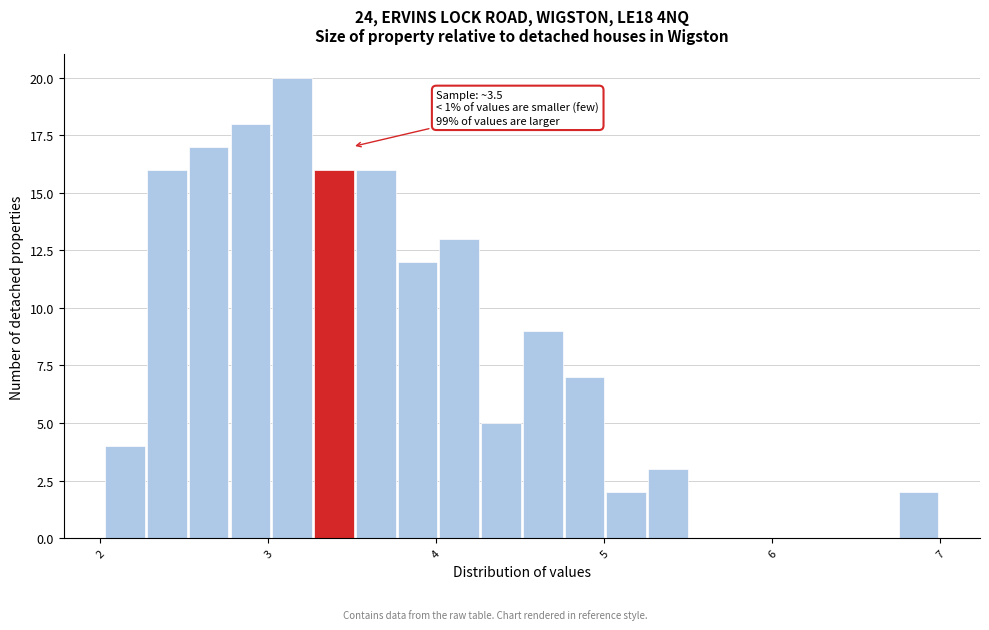

Around what value on the x-axis is the tallest bar? Give the approximate position of its centre, as read against the axis.

3.1